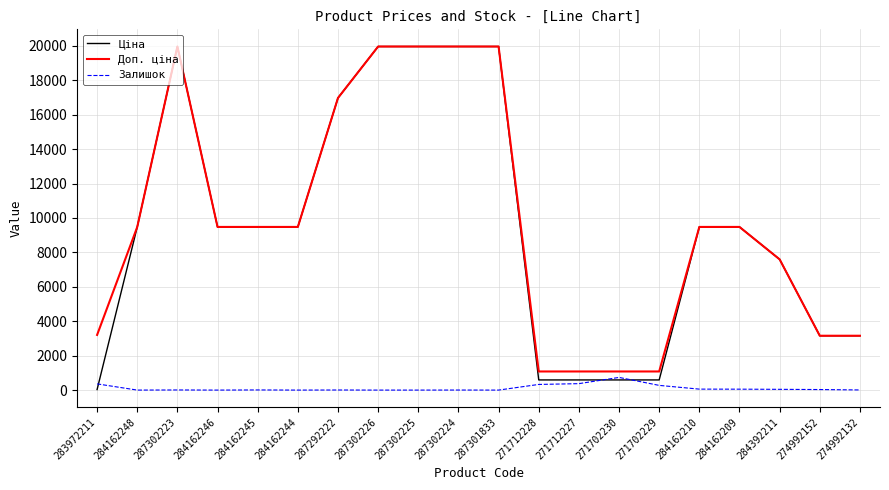

What value does the Залишок series have at 271712227?

374.0